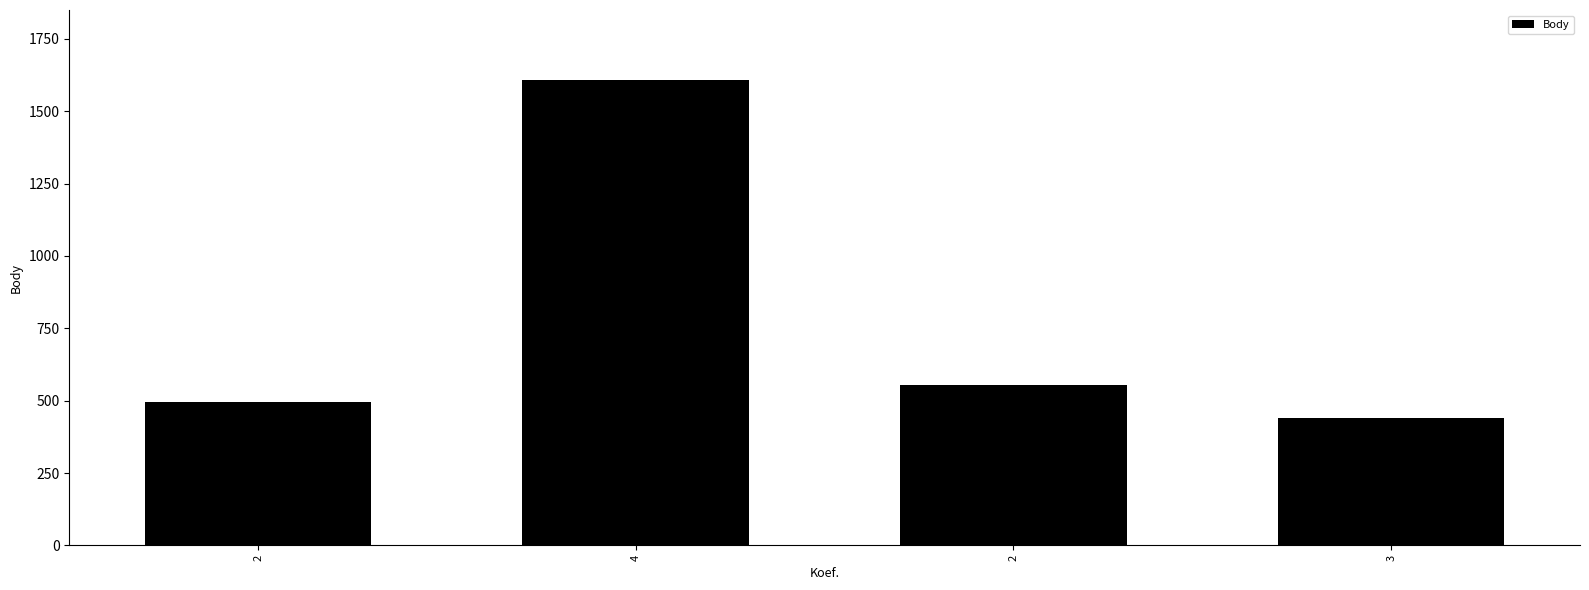

True or false: the data shows 782 at 2.

False